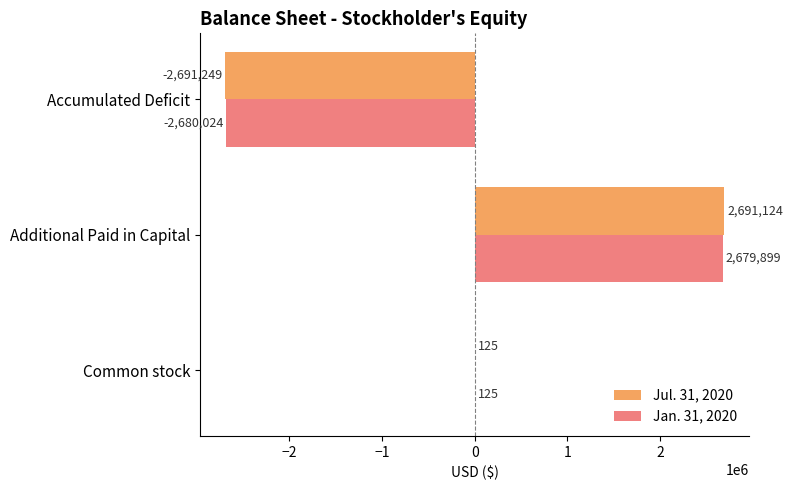

How many positive values does the Jan. 31, 2020 series have?

2